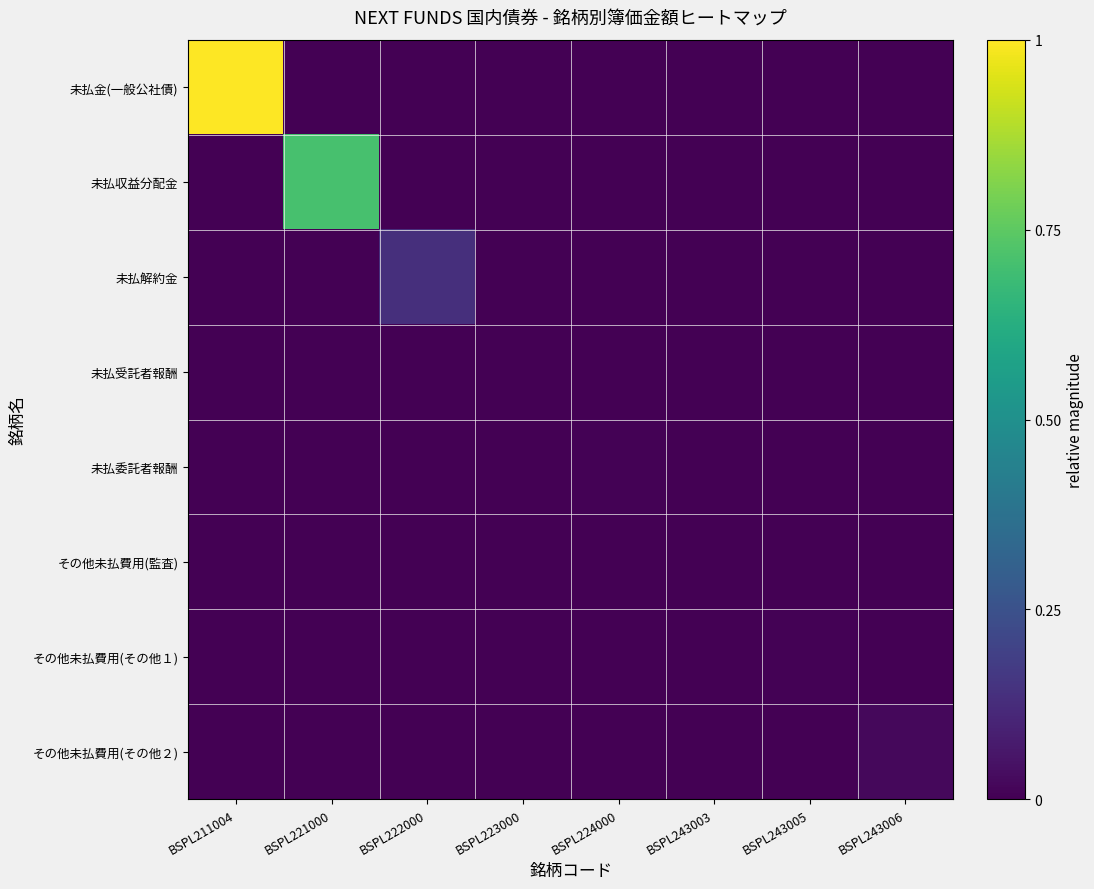

What is the total value across all series at BSPL211004?

1.0